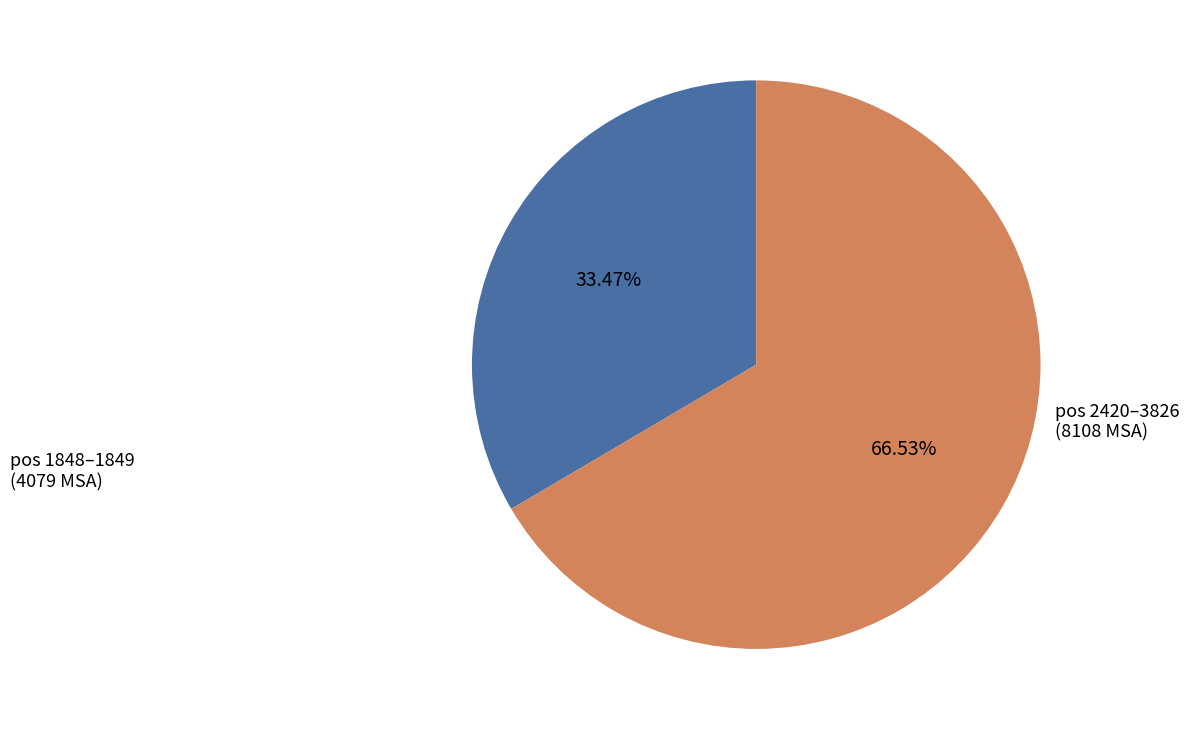

How many slices are in this pie chart?

2